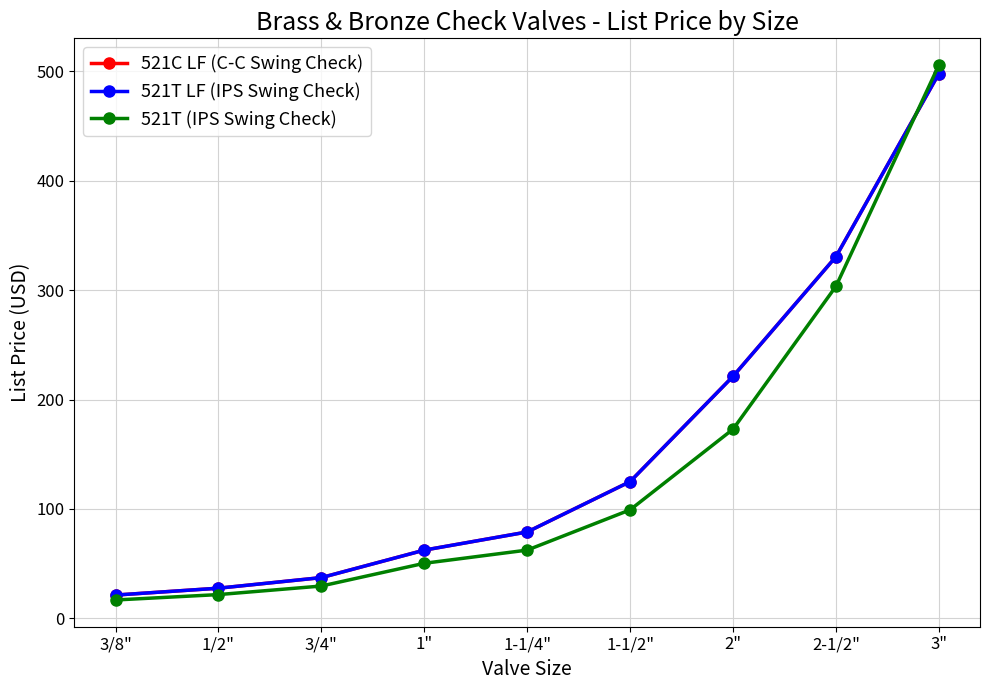

True or false: 521C LF (C-C Swing Check) has a value of 62.3 at 1".

True